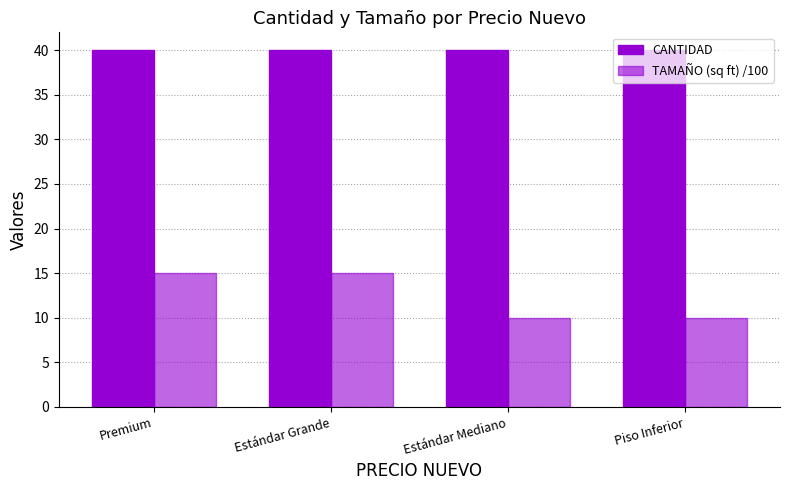

What is the label of the 2nd bar from the right?

Estándar Mediano